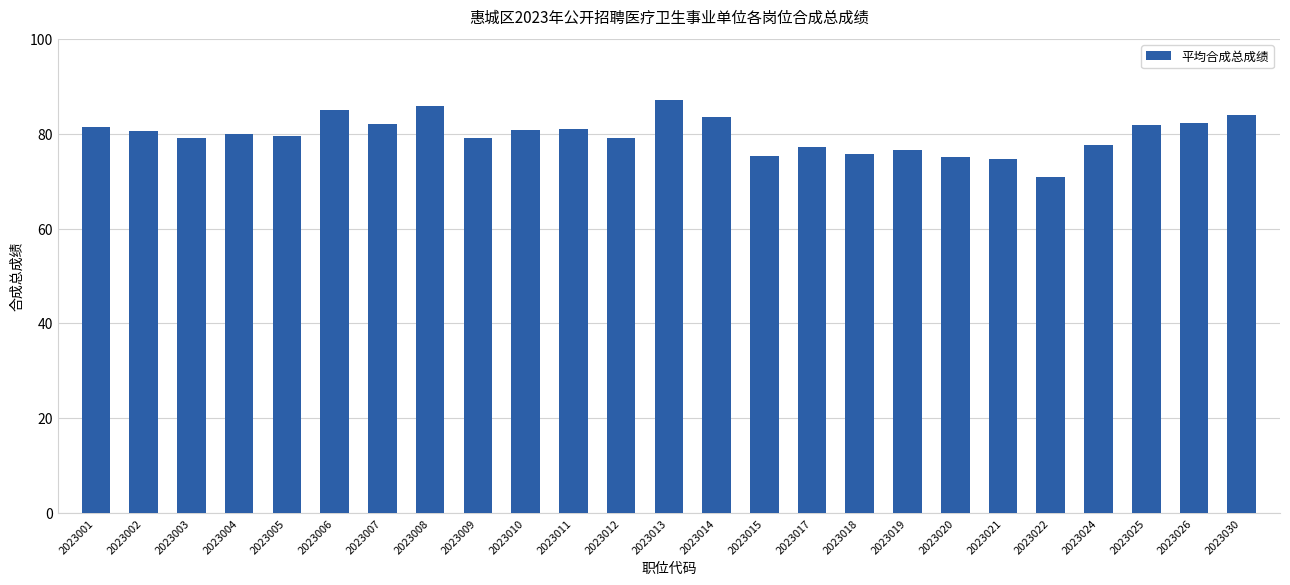

Which label corresponds to the smallest value in the chart?

2023022